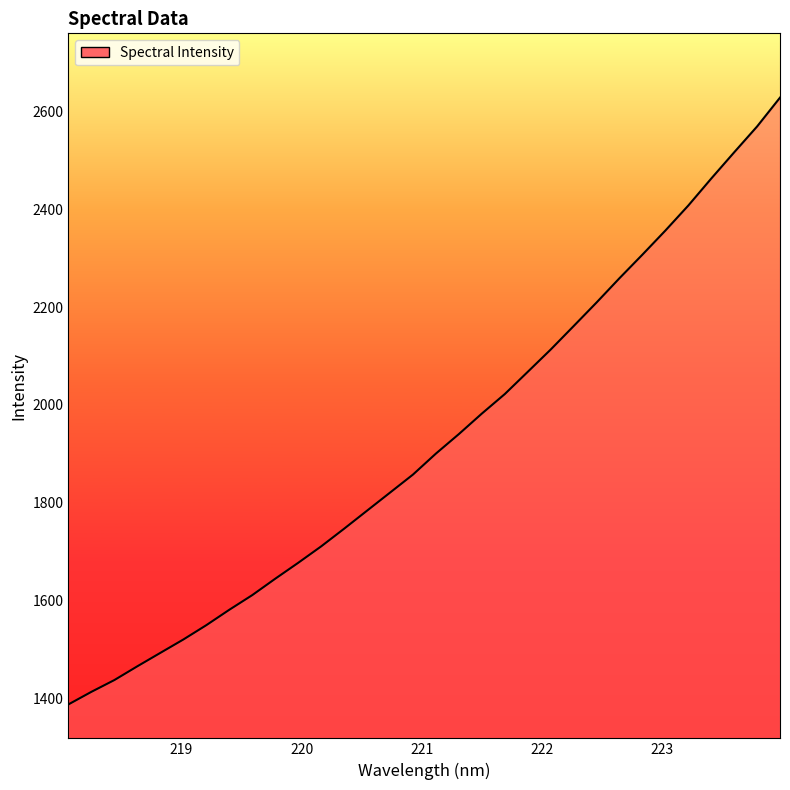

What is the greatest value displayed?

2628.3